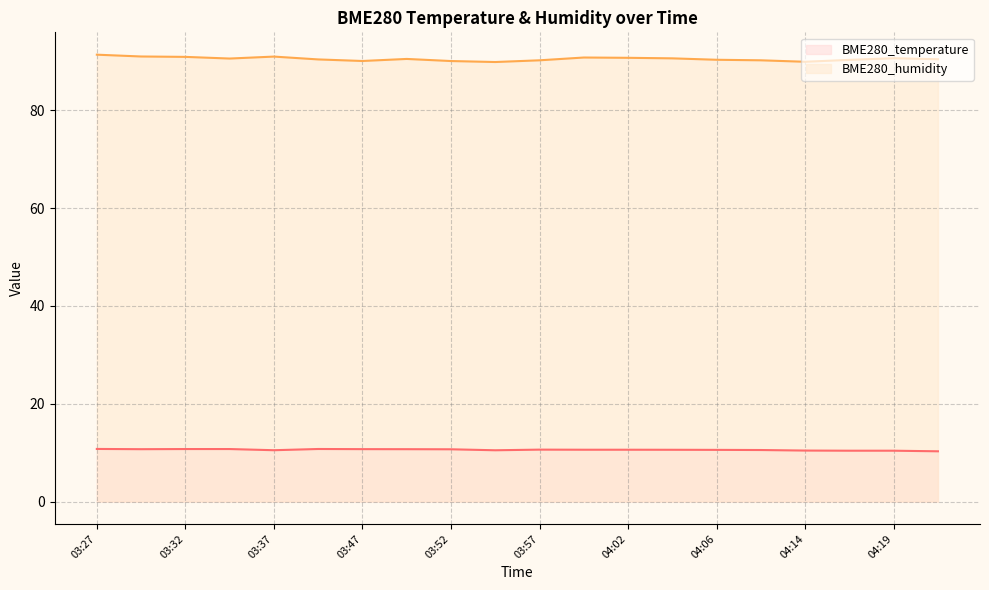

Which label corresponds to the largest value in the chart?

03:27